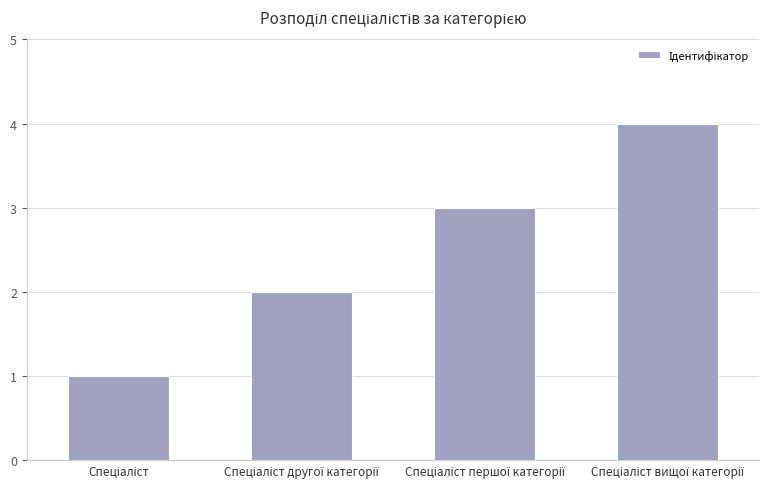

What is the sum of all values?

10